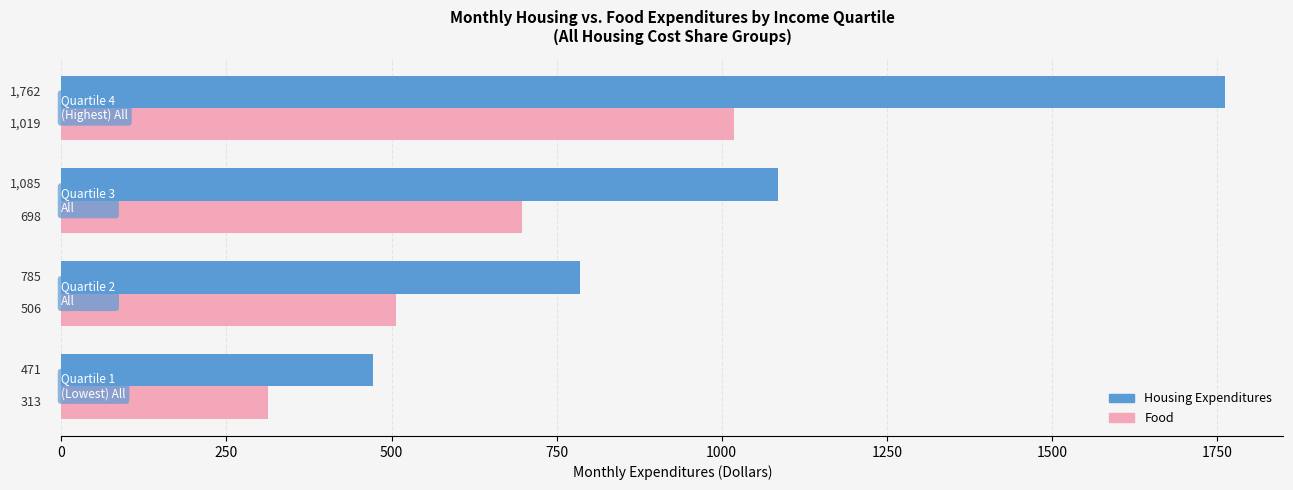

Rank the series by their average value, from lowest to highest.

Food, Housing Expenditures